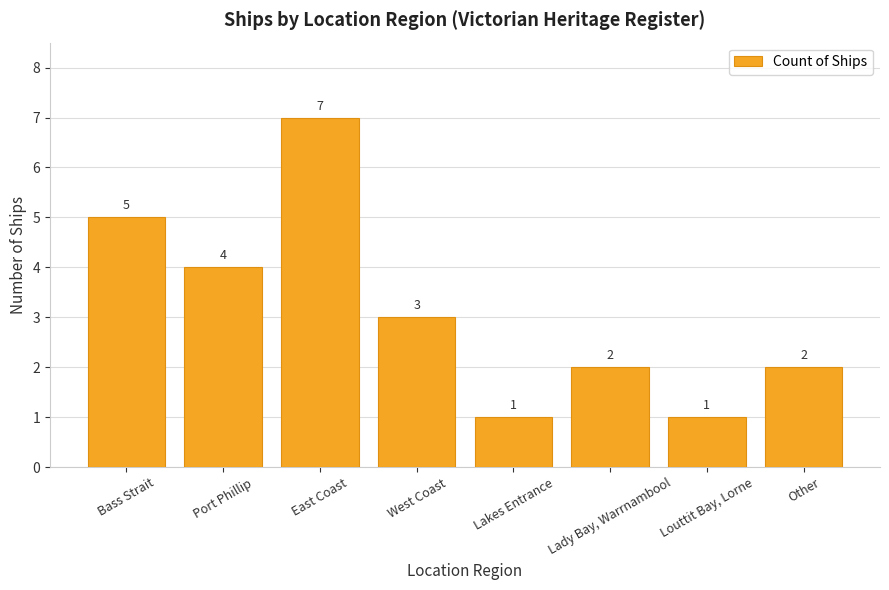

At which category does the chart reach its peak across all series?

East Coast